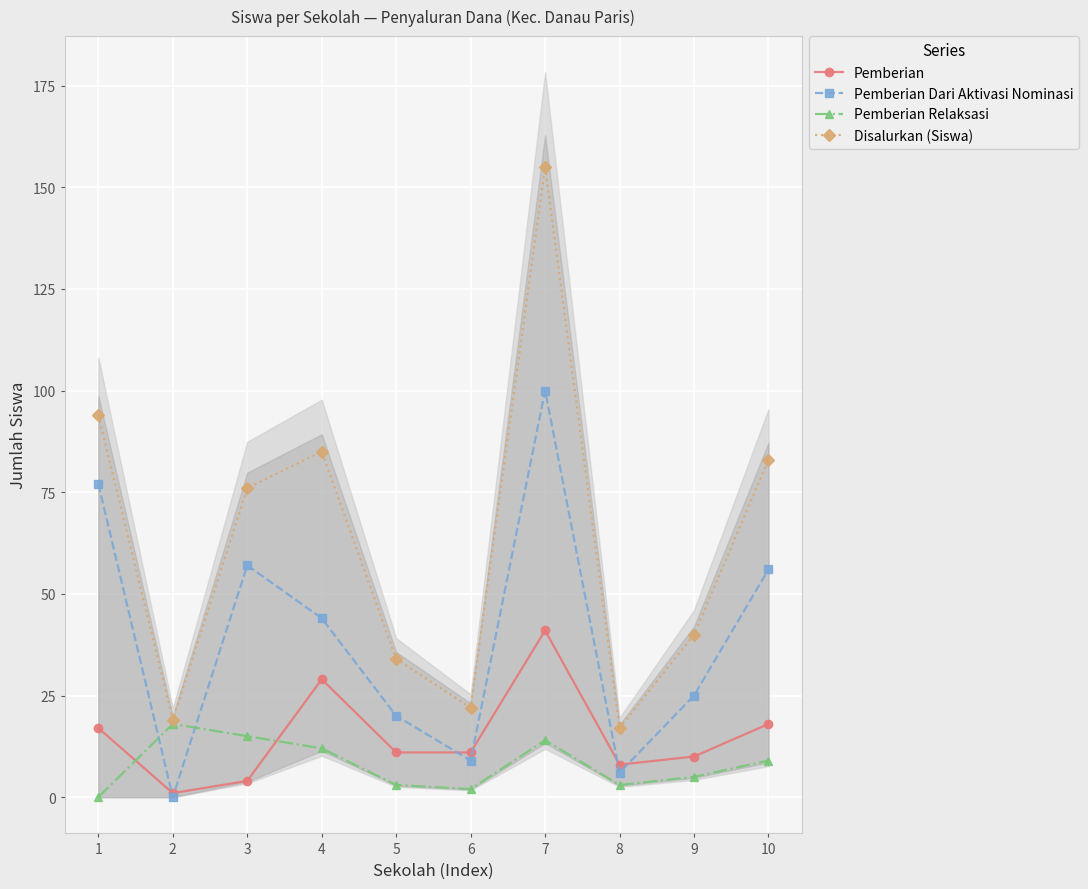

True or false: Pemberian and Pemberian Dari Aktivasi Nominasi intersect in this chart.

True